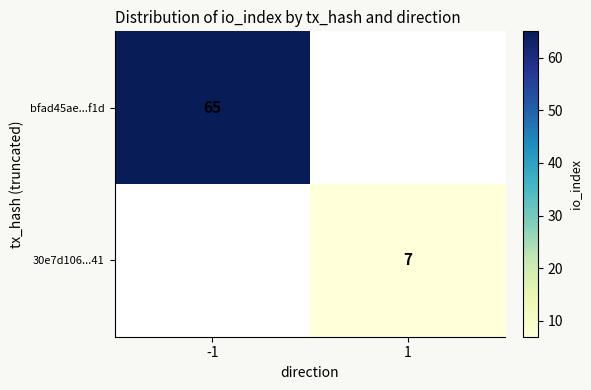

The value of bfad45ae...f1d at -1 is 65. True or false?

True